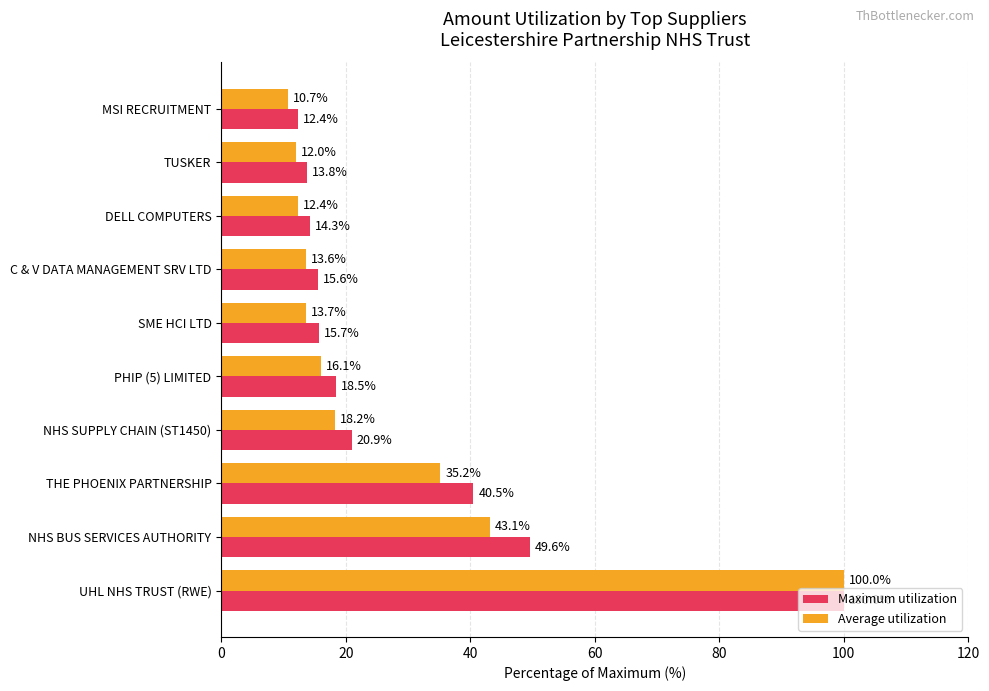

At which label does Average utilization reach its minimum?

MSI RECRUITMENT